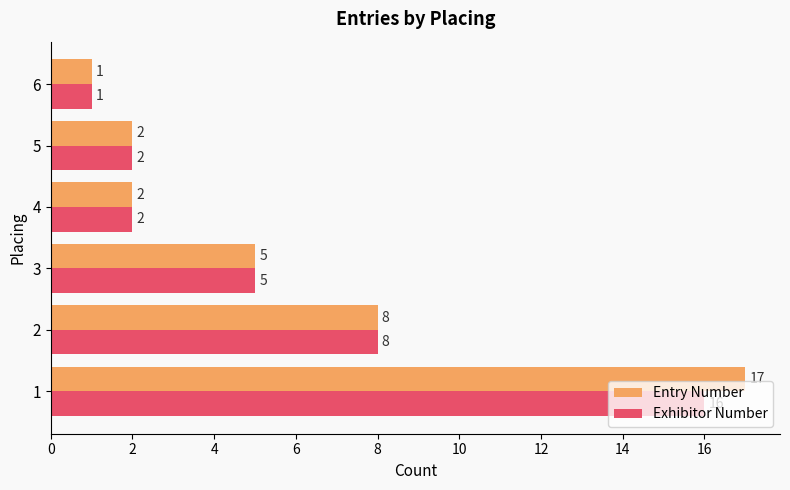

List the series in order of their overall mean, lowest first.

Exhibitor Number, Entry Number